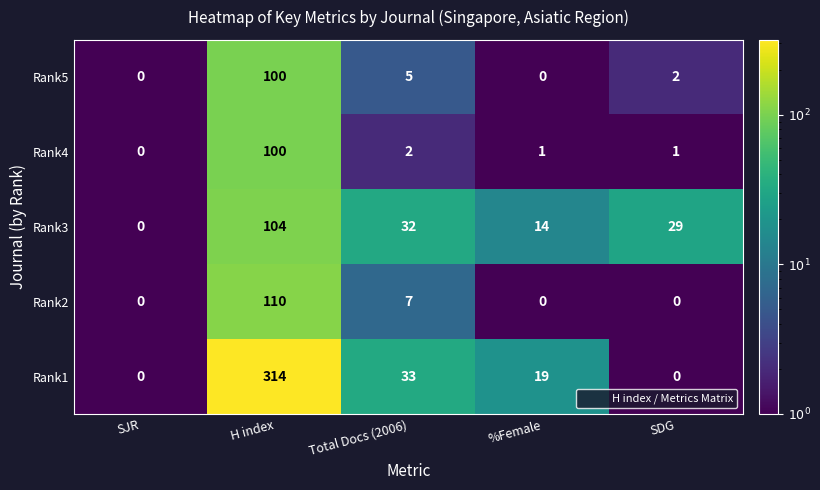

Reading left to right, list all the values displayed in this chart.

Rank5: 0	100	5	0	2
Rank4: 0	100	2	1	1
Rank3: 0	104	32	14	29
Rank2: 0	110	7	0	0
Rank1: 0	314	33	19	0